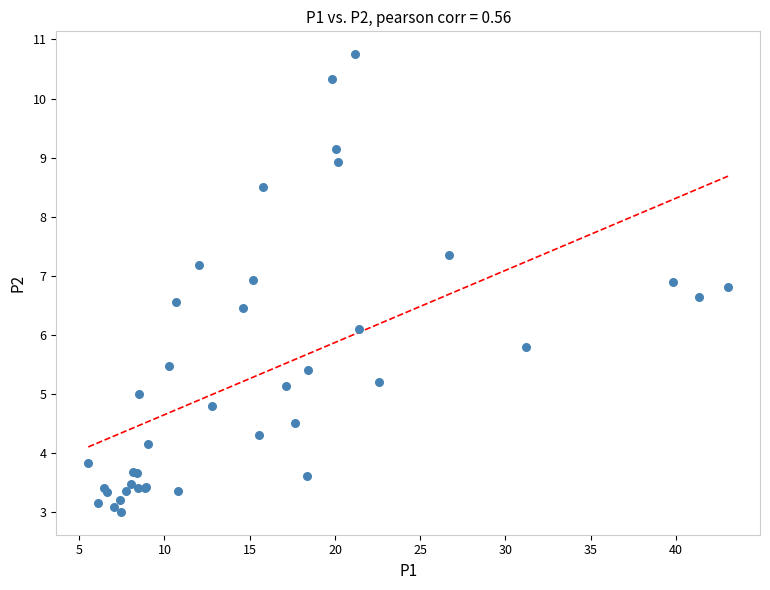

What Y value in the scatter plot is closest to 6?

6.1